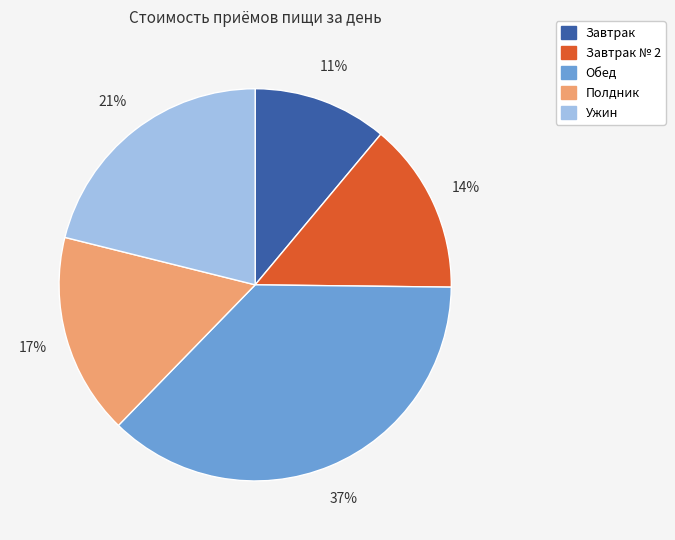

Is there a majority slice in this chart?

No